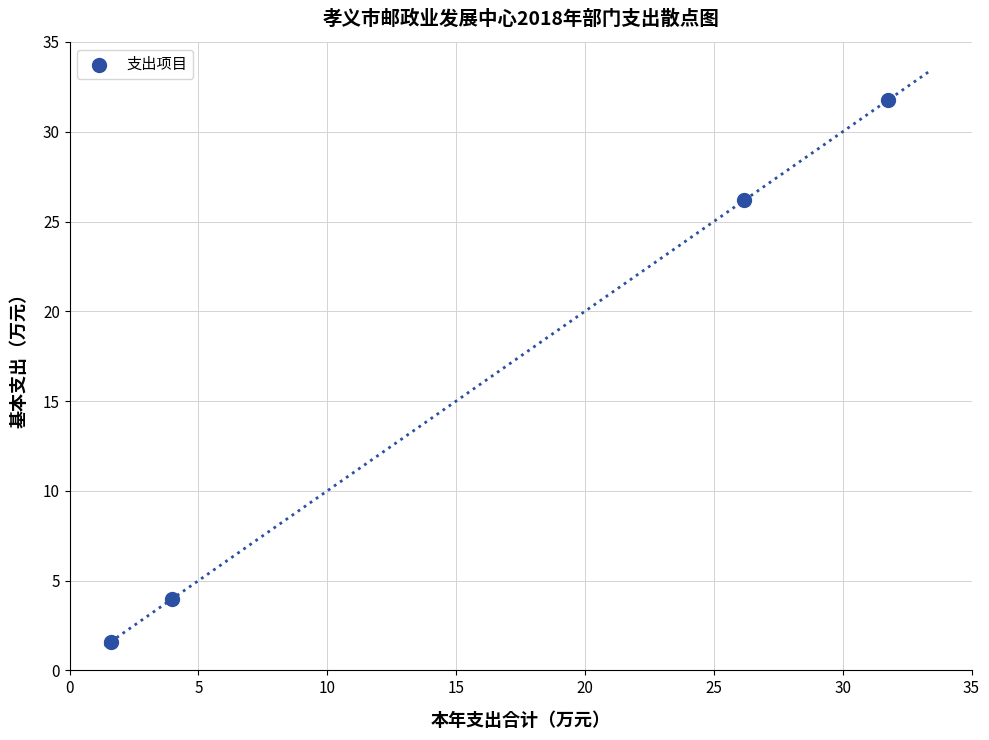

What is the range of X values (max minus min)?

30.2